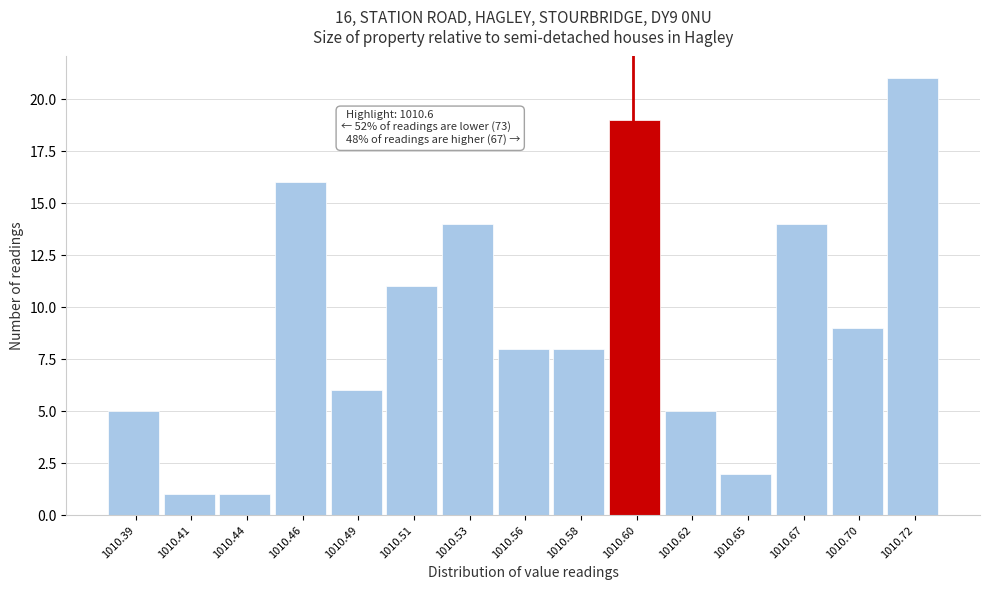

Reading right to left, transcribe all the data shown in this chart.

21	9	14	2	5	19	8	8	14	11	6	16	1	1	5